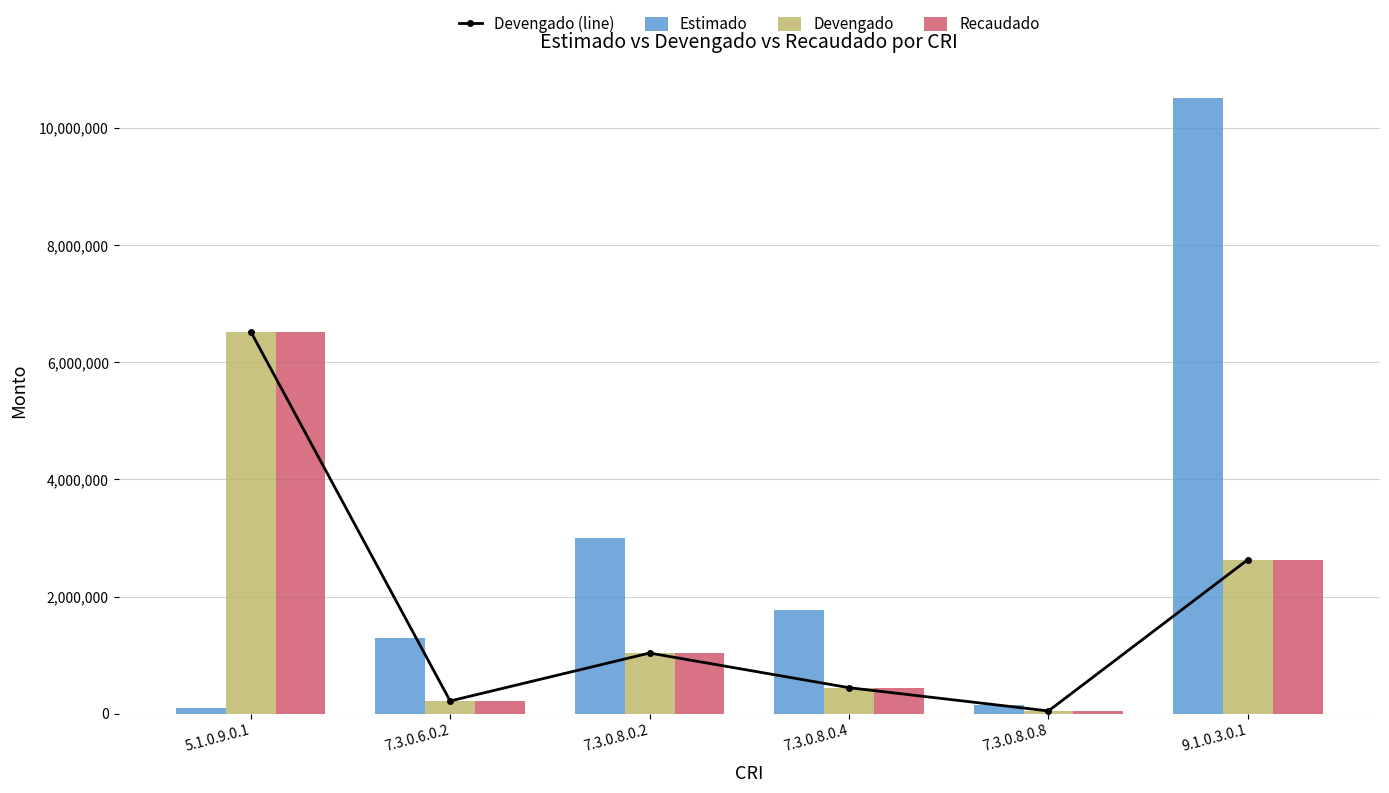

Reading left to right, transcribe all the data shown in this chart.

Devengado (line): 6526283.6	215397.0	1034620.0	442475.0	45123.5	2629865.0
Estimado: 96200.0	1293107.0	2992075.0	1767000.0	144968.0	10519297.1
Devengado: 6526283.6	215397.0	1034620.0	442475.0	45123.5	2629865.0
Recaudado: 6526283.6	215397.0	1034620.0	442475.0	45123.5	2629865.0